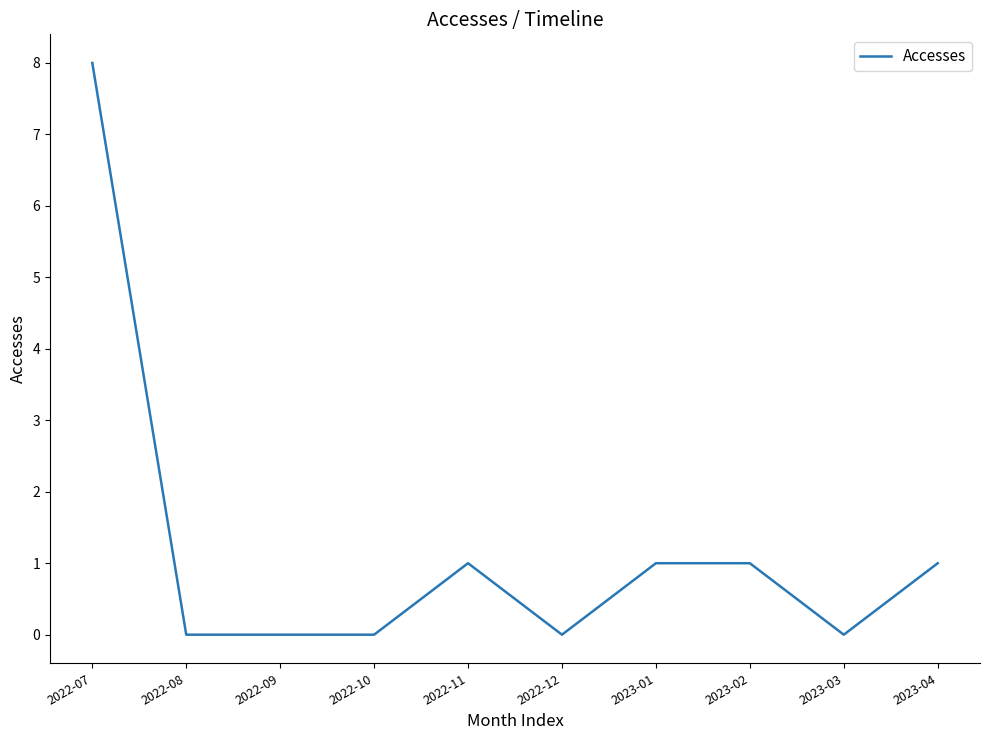

The chart shows a value of 1 at 2023-01. True or false?

True